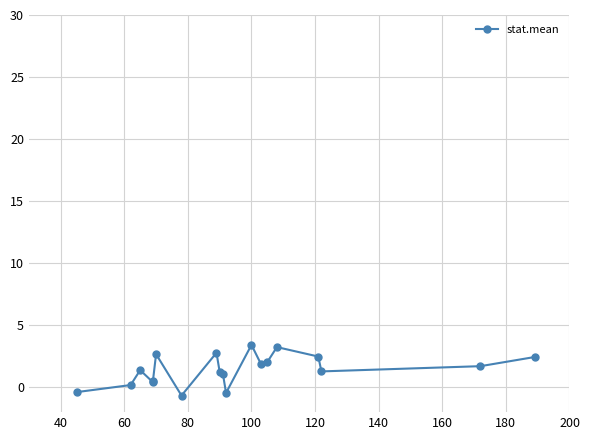

Reading right to left, transcribe all the data shown in this chart.

2.4	1.7	1.3	2.5	3.2	2.0	1.9	3.4	-0.5	1.1	1.2	2.8	-0.7	2.7	0.5	0.4	1.4	0.2	-0.4